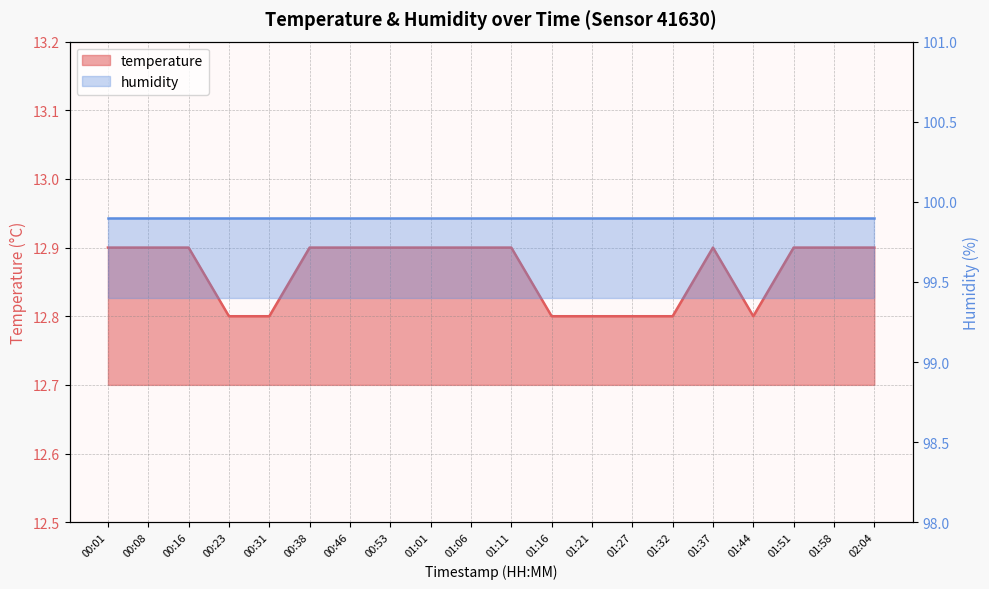

True or false: there are more than 1 points higher than both neighbors.

False